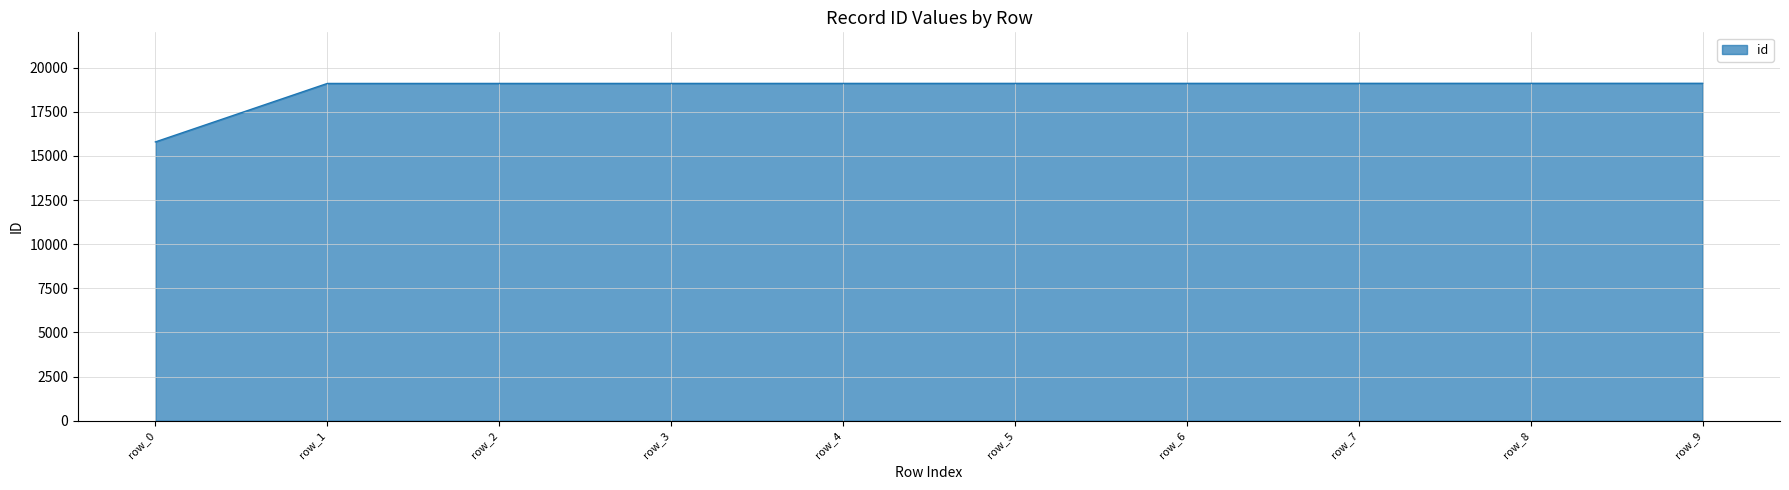

Approximately how many times larger is the value at row_7 compared to row_8?

1.0